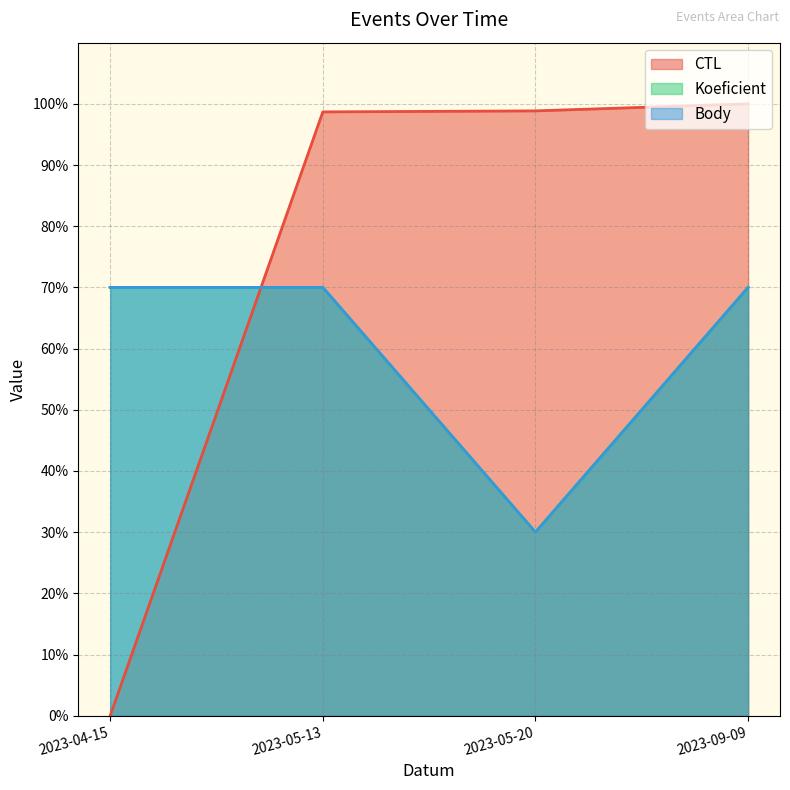

True or false: Body has more than 1 interior local peaks.

False